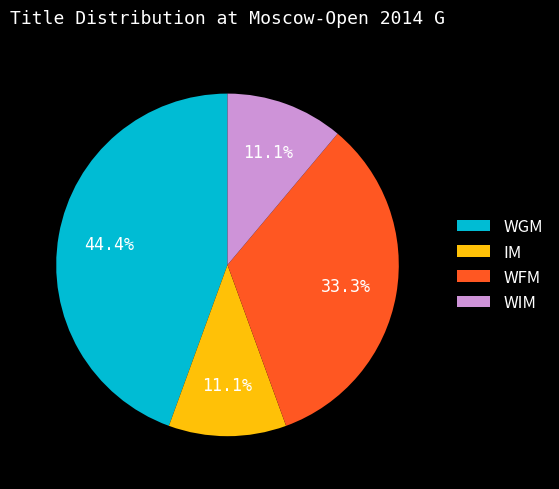

Approximately how many times larger is the value at WGM compared to IM?

4.0